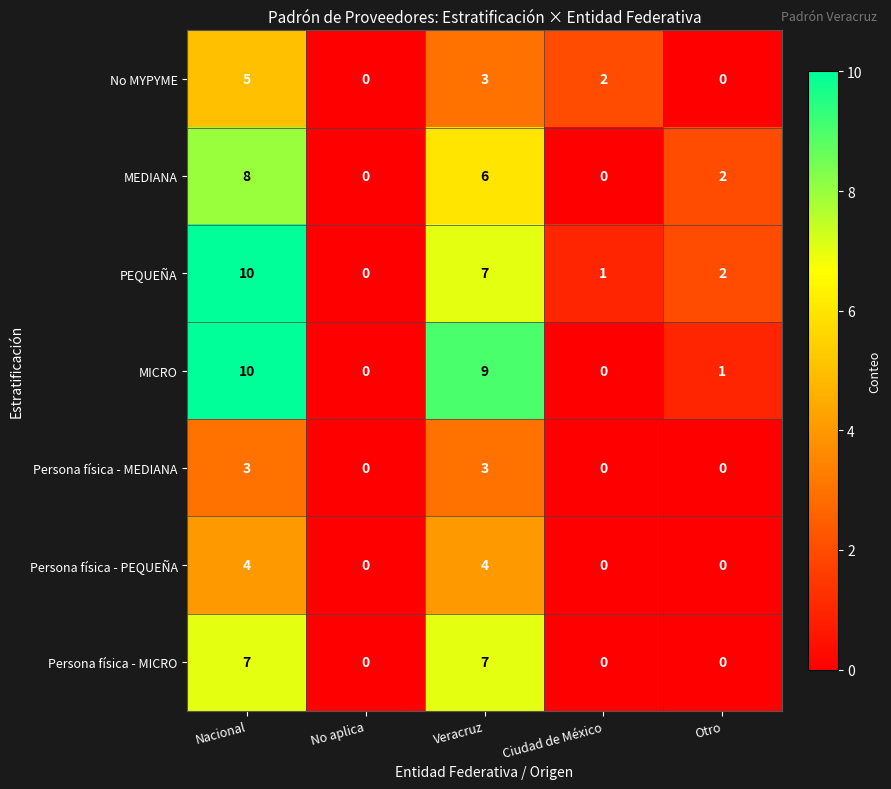

At which label does No MYPYME first exceed 2?

Nacional